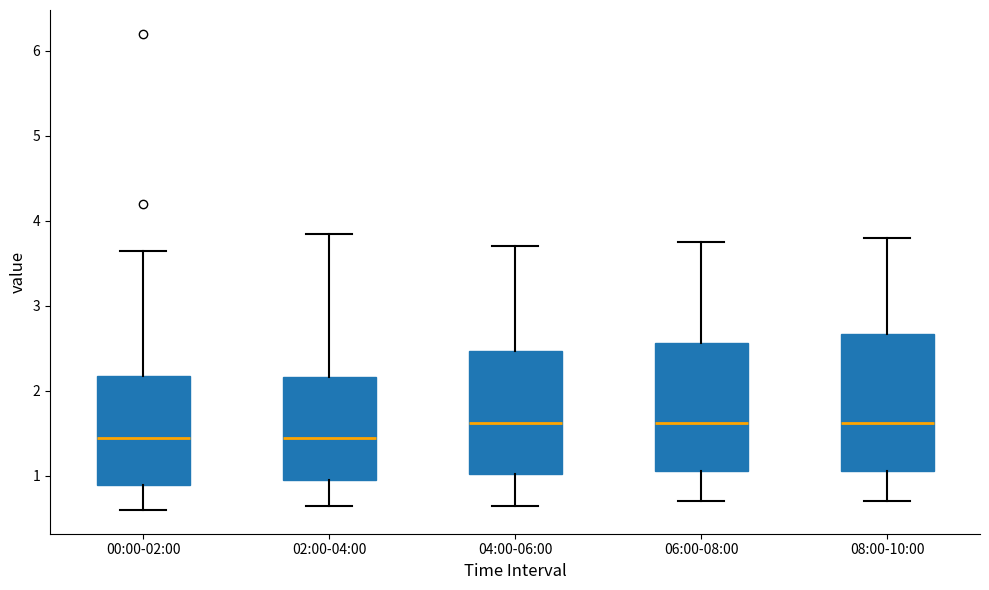

Reading left to right, transcribe this box plot: for each box, give where its median line is, the range the box spans, and where its two whiskers end, as read against the y-axis. The values are not printed on the chart, so give them approximately, as read against the axis.

00:00-02:00: median 1.5, box 0.9 to 2.2, whiskers 0.6 to 3.7
02:00-04:00: median 1.5, box 1.0 to 2.2, whiskers 0.7 to 3.9
04:00-06:00: median 1.6, box 1.0 to 2.5, whiskers 0.7 to 3.7
06:00-08:00: median 1.6, box 1.1 to 2.6, whiskers 0.7 to 3.8
08:00-10:00: median 1.6, box 1.1 to 2.7, whiskers 0.7 to 3.8